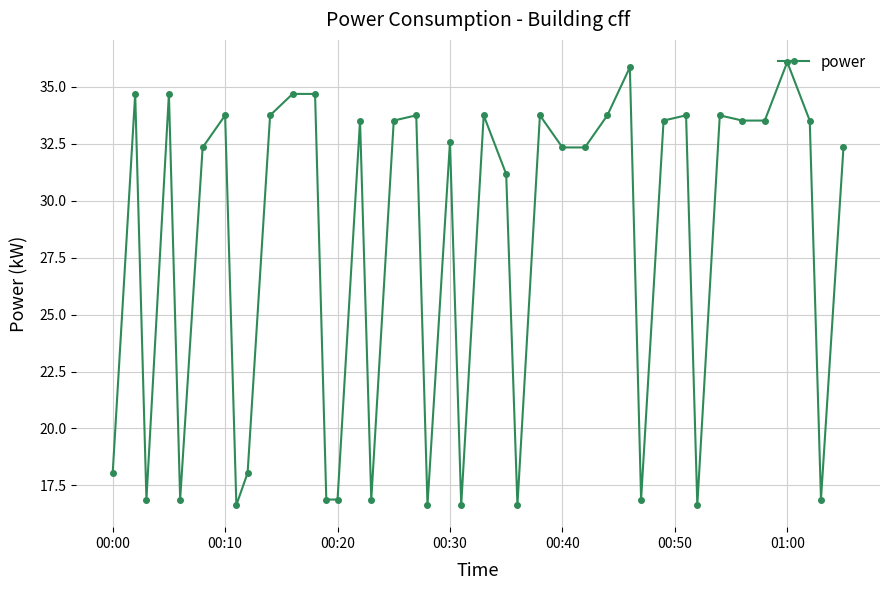

True or false: there are more than 1 points higher than both neighbors.

True